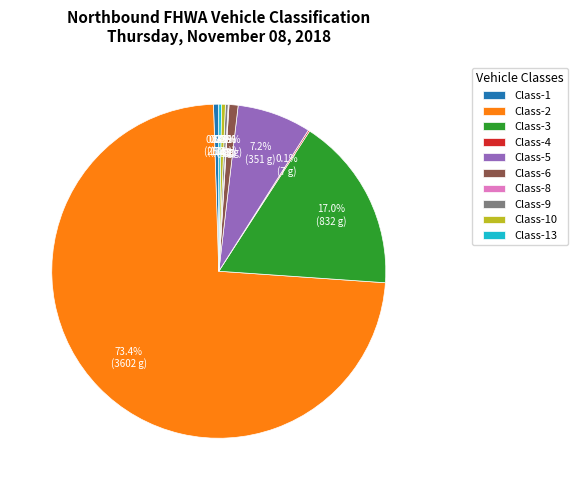

Which slice is the largest?

Class-2